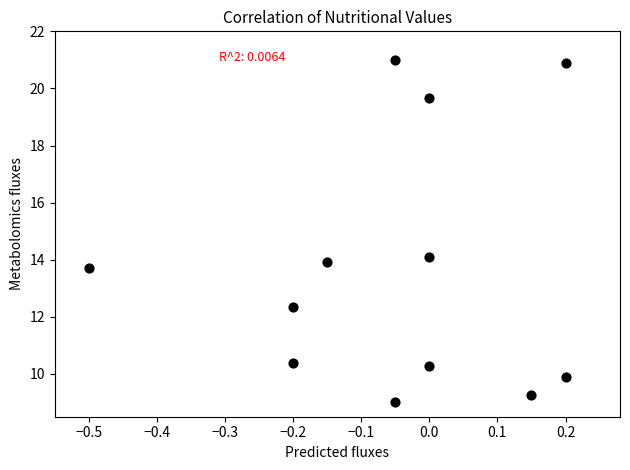

What Y value in the scatter plot is closest to 15?

14.1